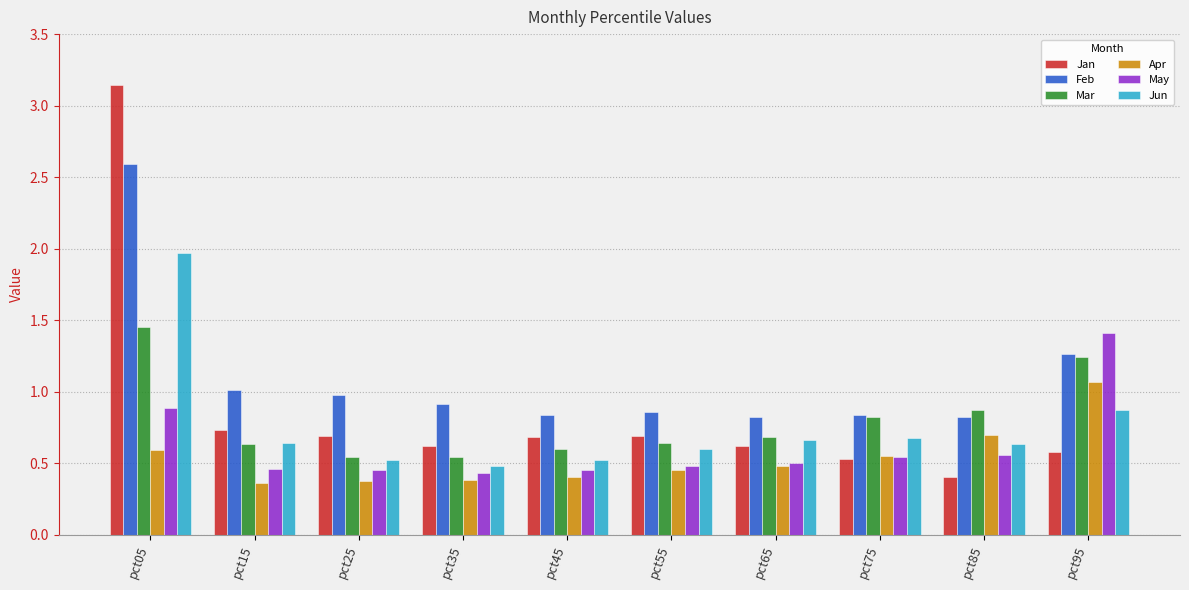

How many series are shown in this chart?

6